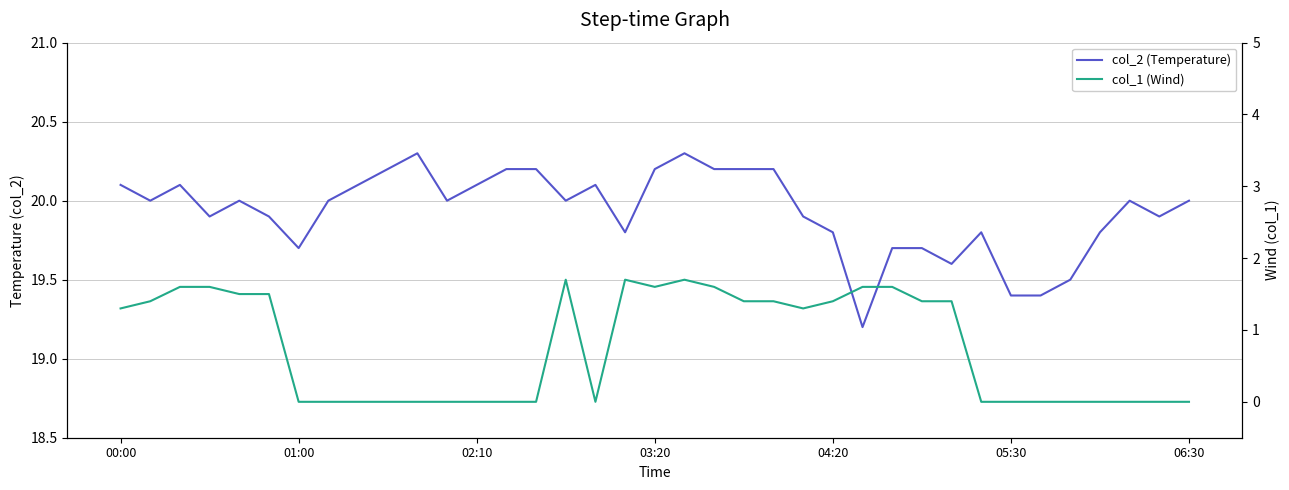

True or false: col_2 (Temperature) and col_1 (Wind) intersect in this chart.

False